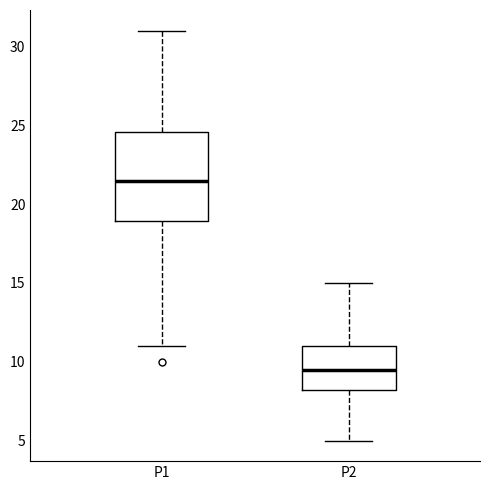

Where does the median line of the box for P2 sit on the y-axis? The values are not printed on the chart, so give them approximately, as read against the axis.

9.5